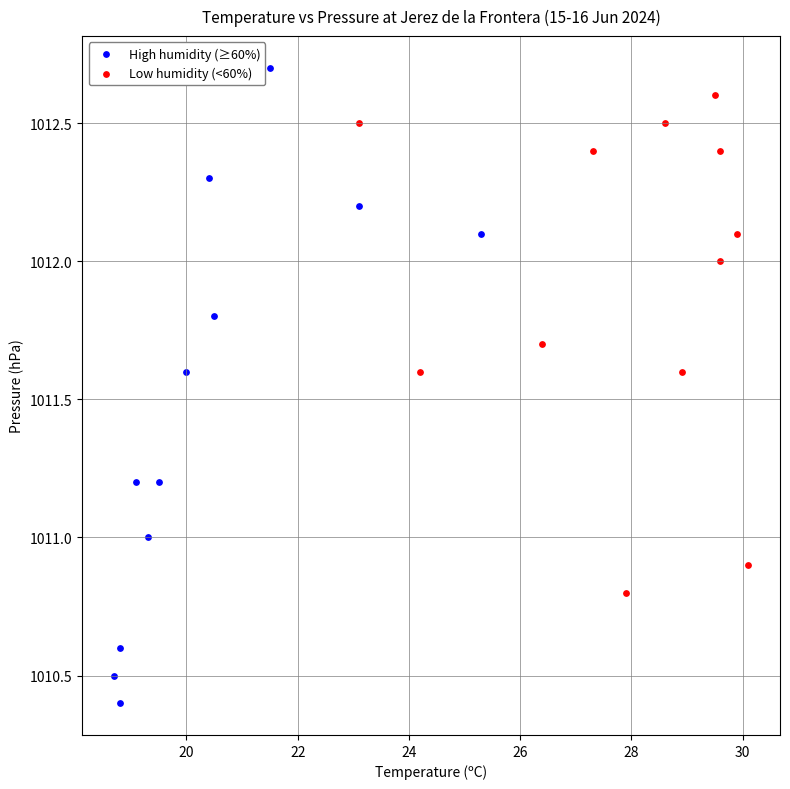

Which series reaches the minimum Y coordinate?

High humidity (≥60%)